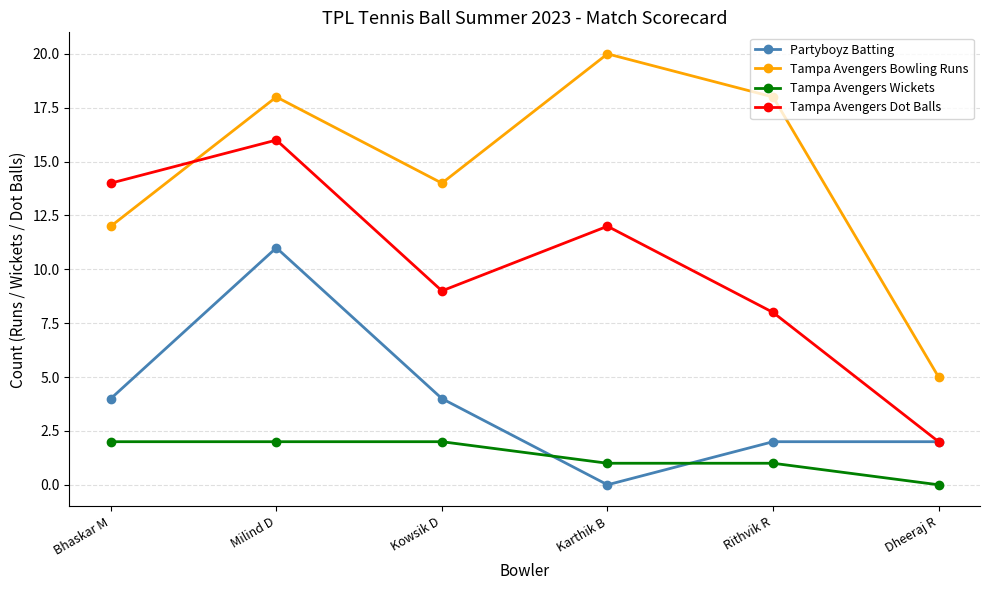

At which category does Tampa Avengers Bowling Runs reach its first local valley?

Kowsik D